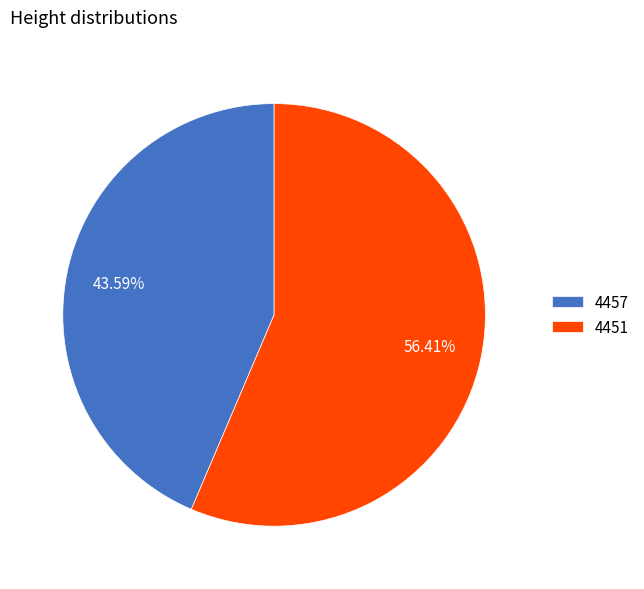

How many slices are in this pie chart?

2